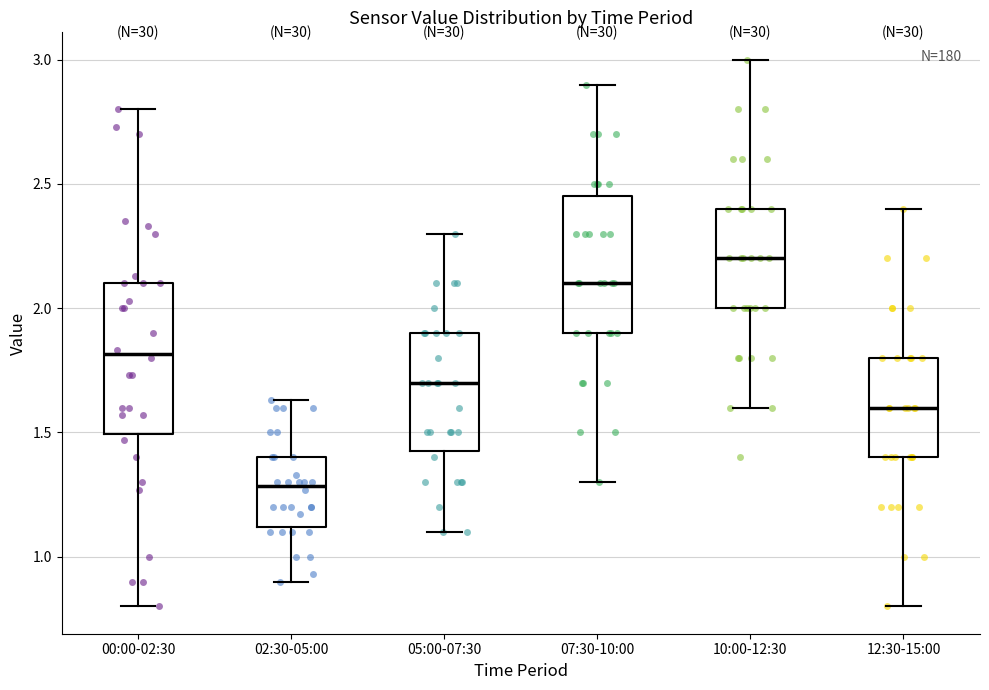

Which box has the lowest median line?

02:30-05:00